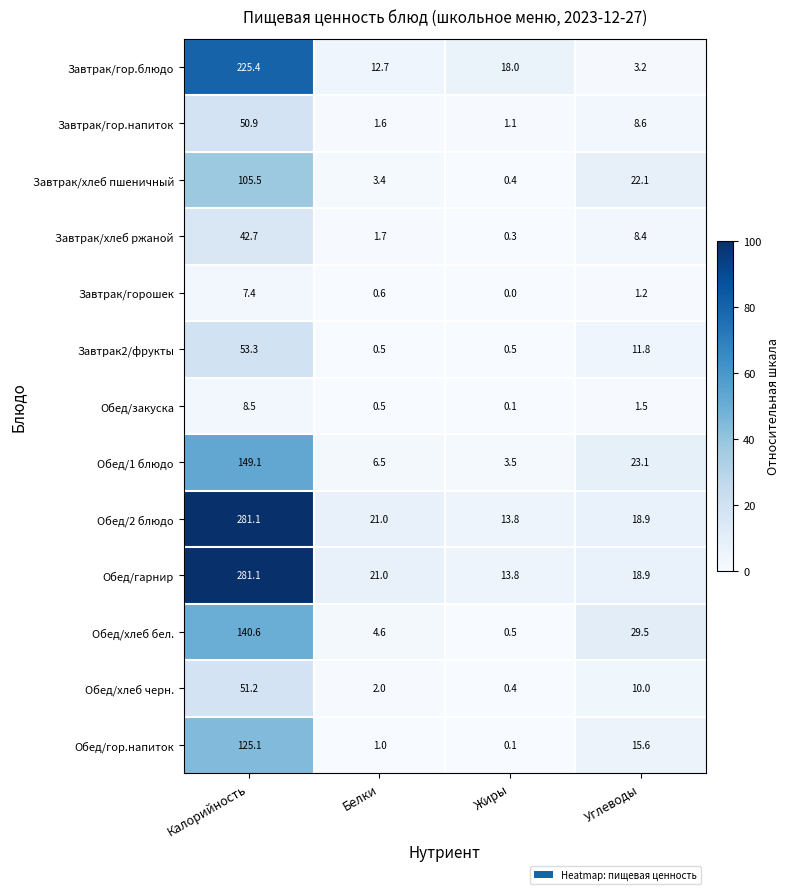

Count the number of data series in this chart.

13